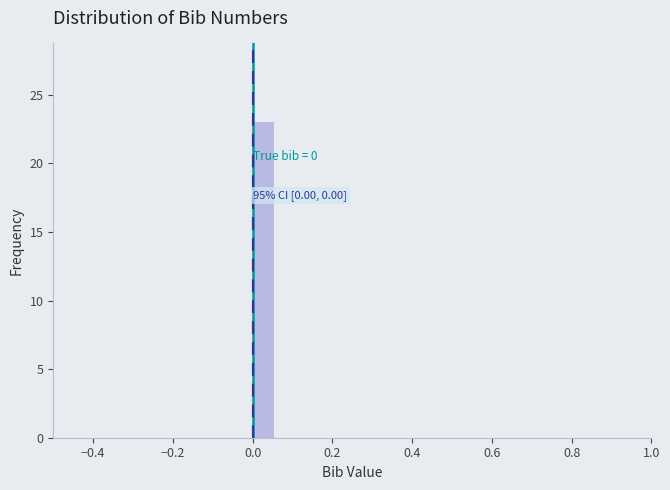

Around what value on the x-axis is the tallest bar? Give the approximate position of its centre, as read against the axis.

0.02